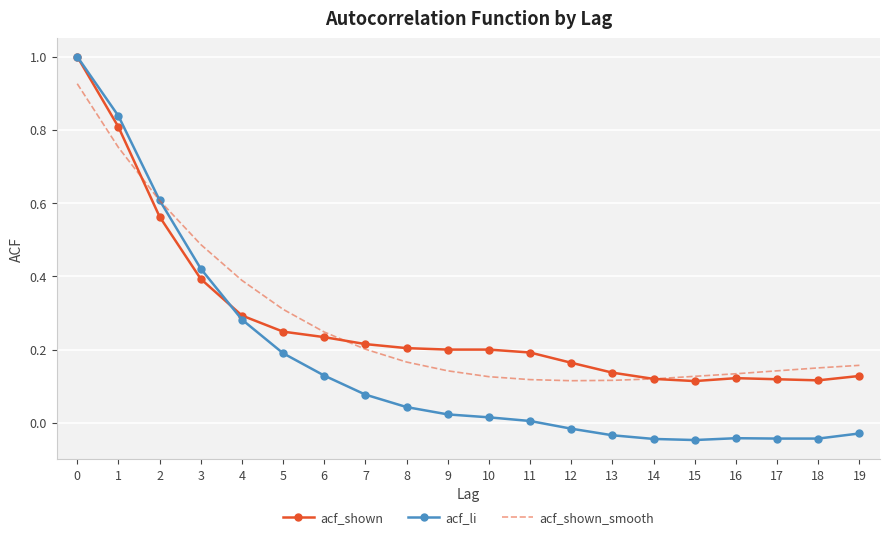

Is the value of acf_shown_smooth at 9 greater than the value of acf_li at 16?

Yes